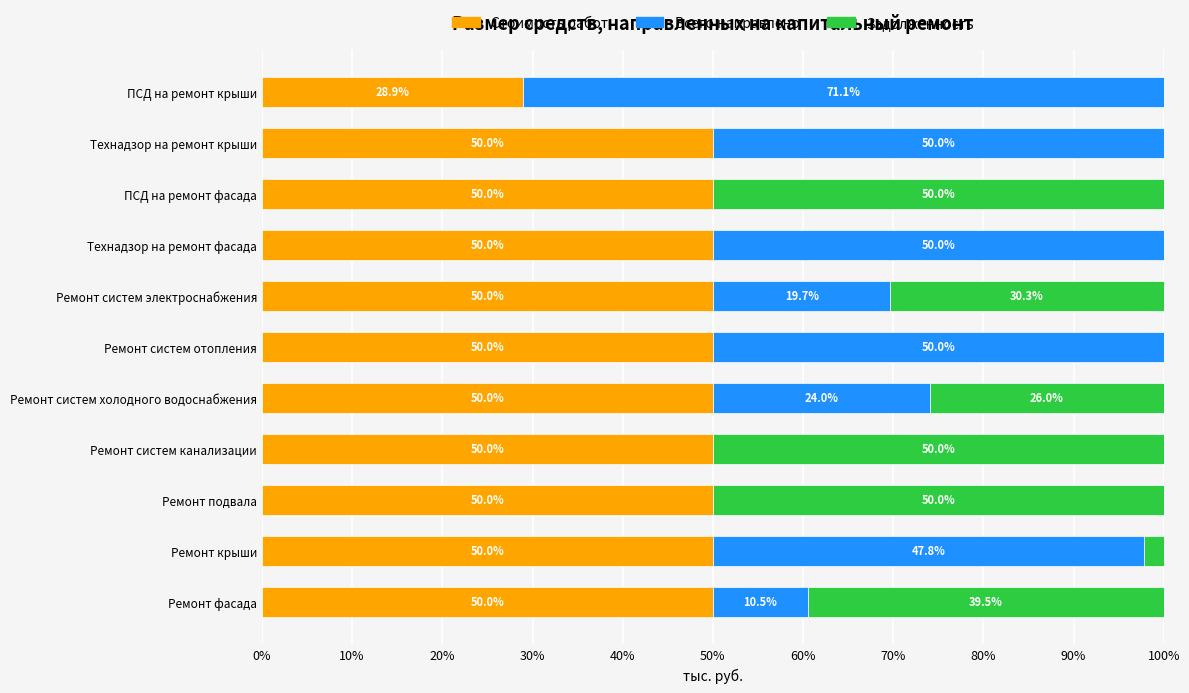

What is the maximum value for Стоимость работ?

50.0